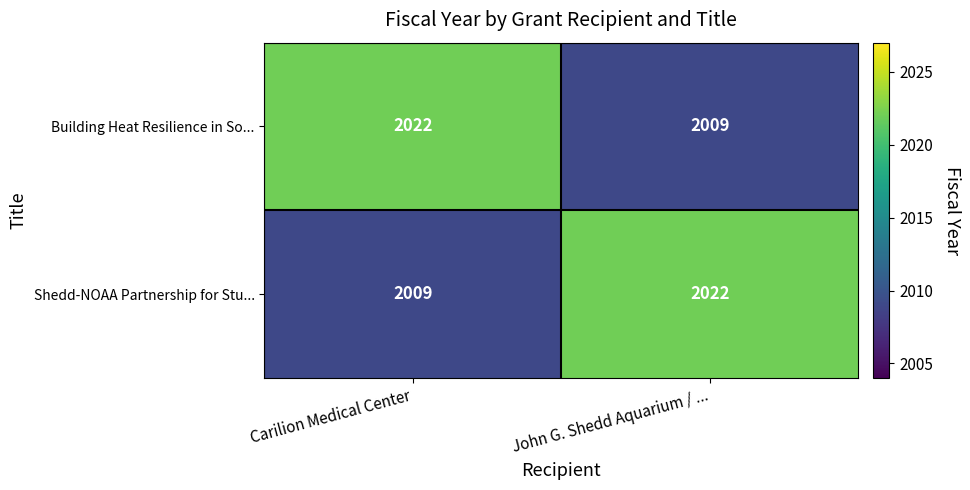

At John G. Shedd Aquarium / ..., list the series in order from smallest to largest.

Building Heat Resilience in So..., Shedd-NOAA Partnership for Stu...